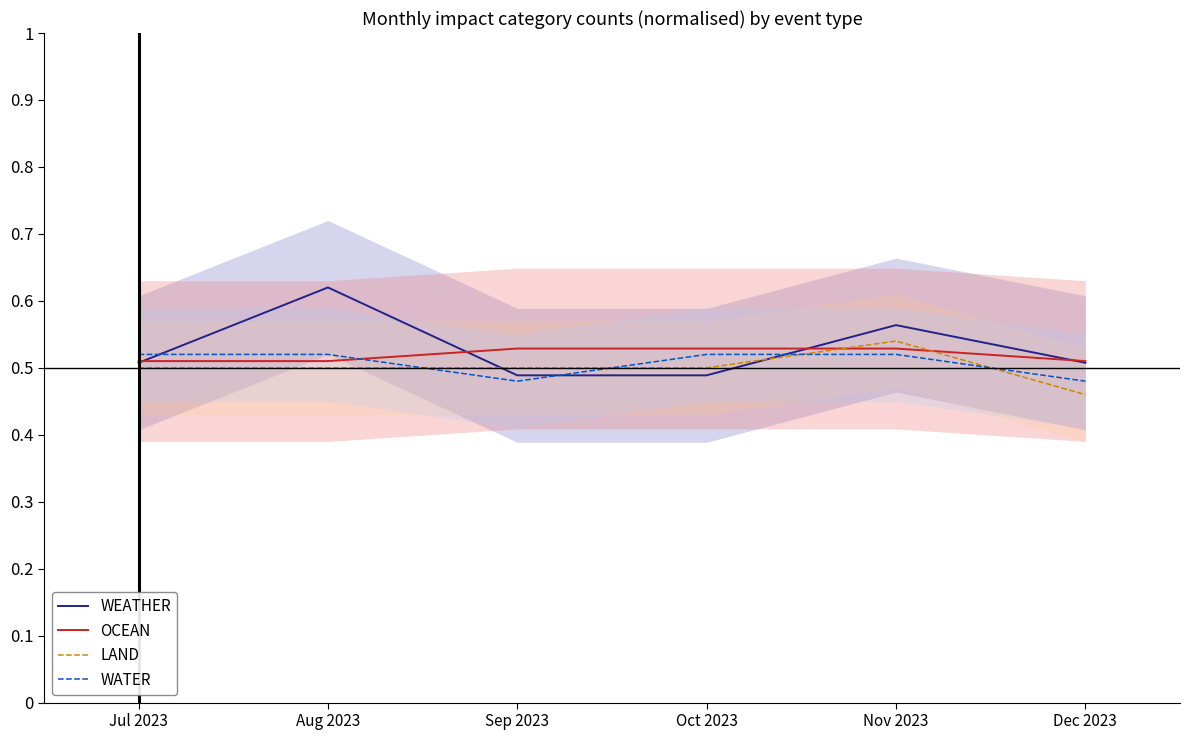

What position from the left is Oct 2023?

4